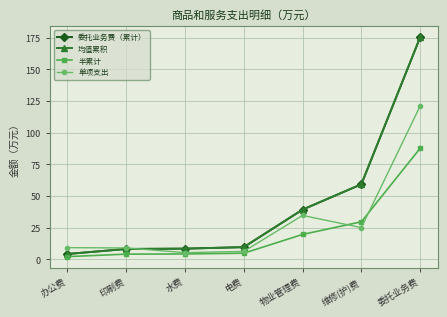

How many times do 半累计 and 单项支出 cross each other?

2